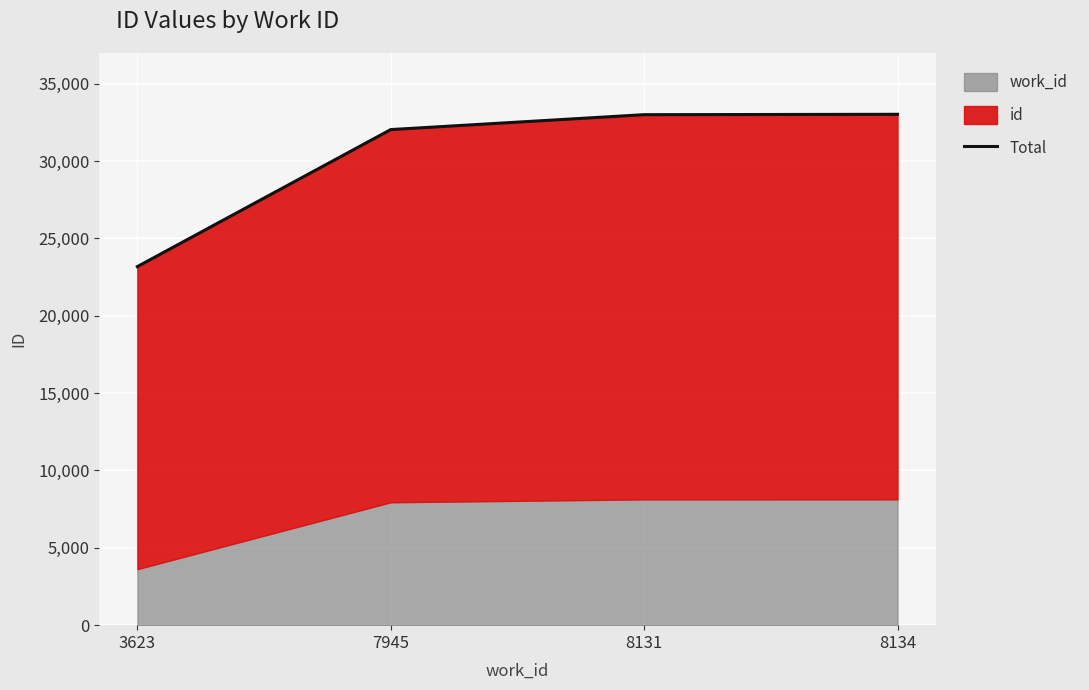

At which category does the chart reach its minimum across all series?

3623